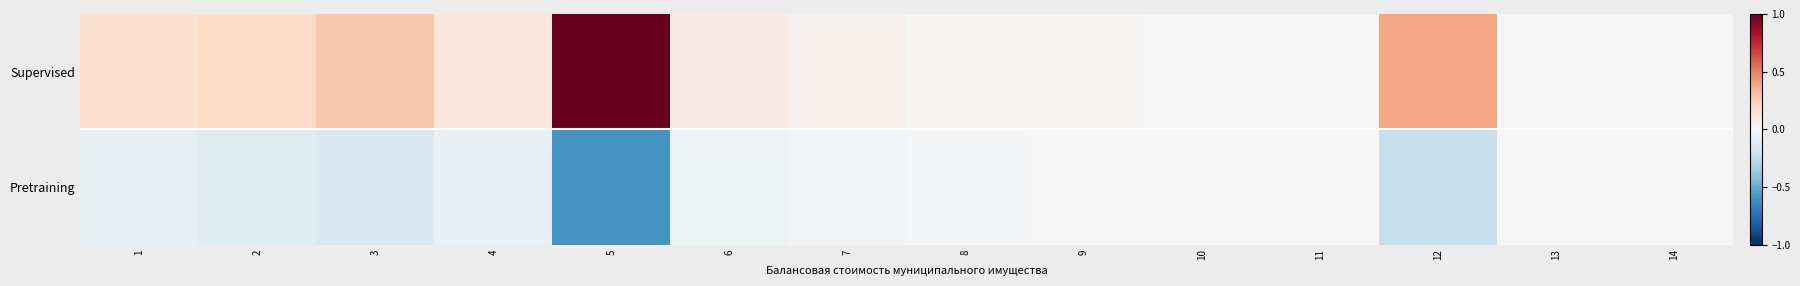

Reading left to right, list all the values displayed in this chart.

Supervised: 1=0.2	2=0.2	3=0.3	4=0.1	5=1.0	6=0.1	7=0.0	8=0.0	9=0.0	10=0.0	11=0.0	12=0.4	13=0.0	14=0.0
Pretraining: 1=-0.1	2=-0.1	3=-0.2	4=-0.1	5=-0.6	6=-0.0	7=-0.0	8=-0.0	9=-0.0	10=-0.0	11=-0.0	12=-0.2	13=-0.0	14=-0.0